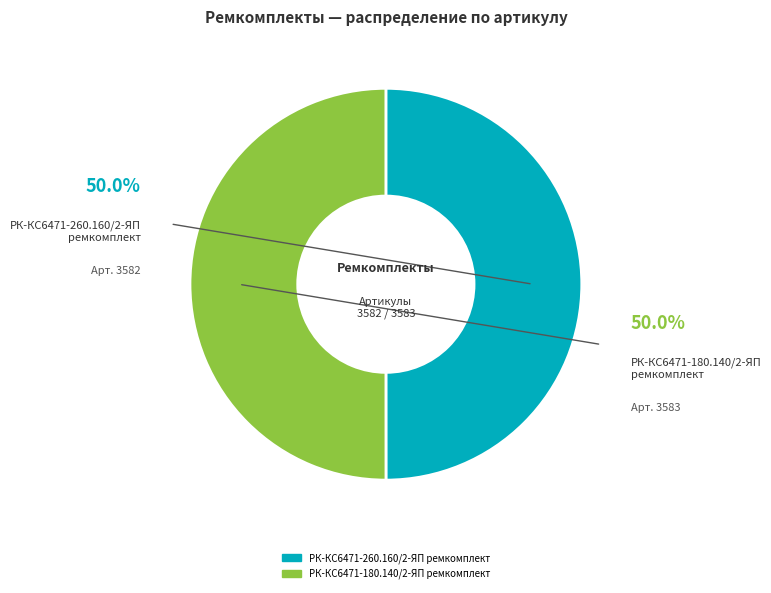

How much of the chart is everything except РК-КС6471-260.160/2-ЯП ремкомплект?

50.0%